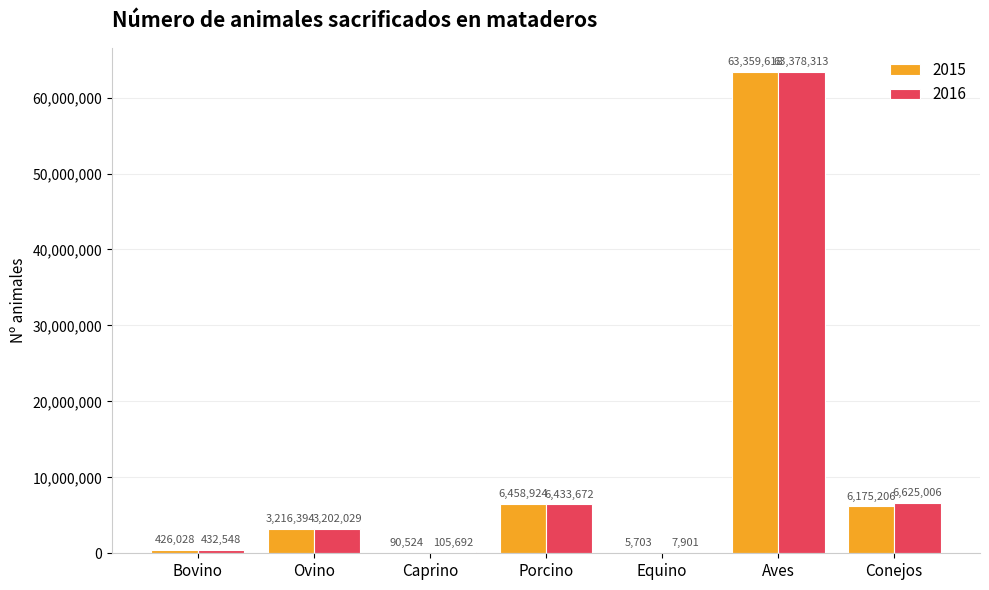

What is the greatest value displayed?

63378313